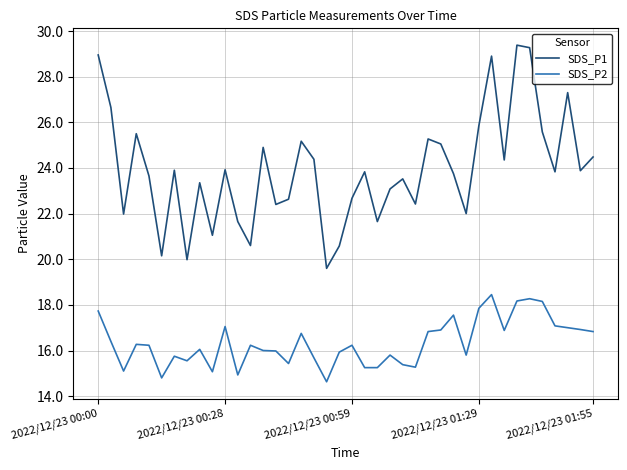

Which series has the largest total across all categories?

SDS_P1